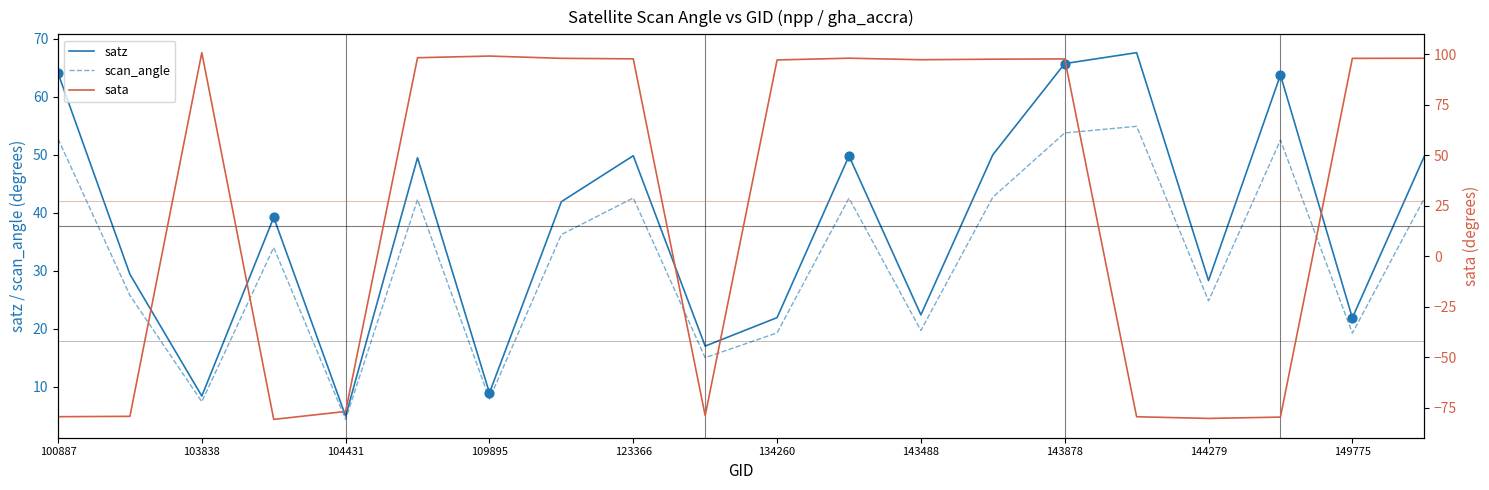

What is the maximum value for satz?

67.6